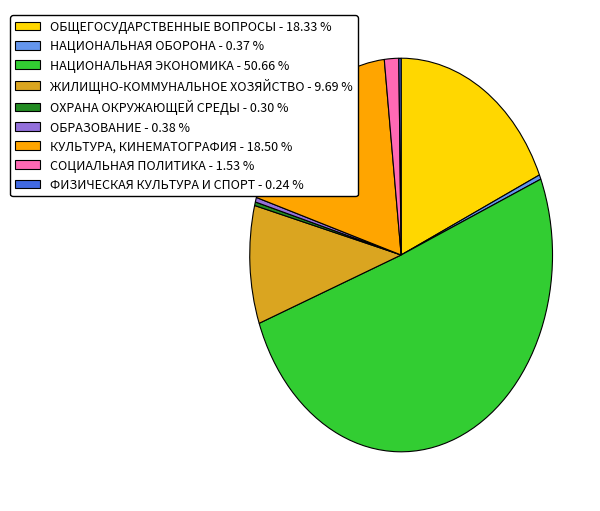

What is the ratio of the value at КУЛЬТУРА, КИНЕМАТОГРАФИЯ - 18.50 % to the value at ОХРАНА ОКРУЖАЮЩЕЙ СРЕДЫ - 0.30 %?

62.4